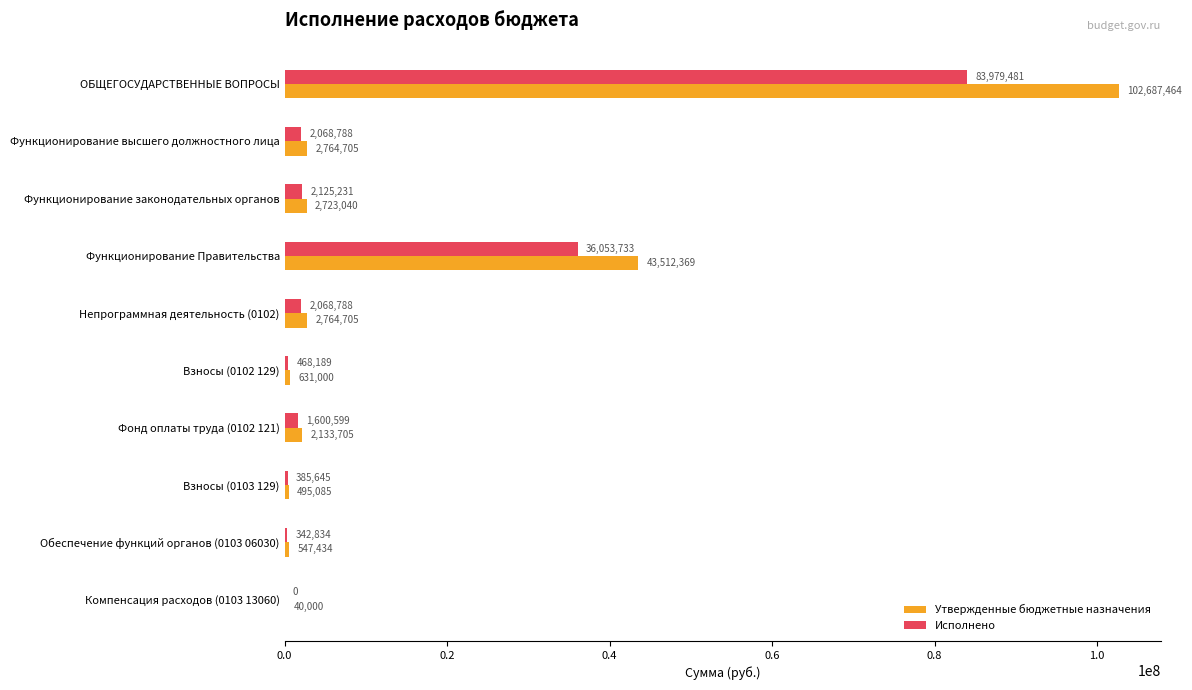

At which label is Исполнено closest to 41989740?

Функционирование Правительства